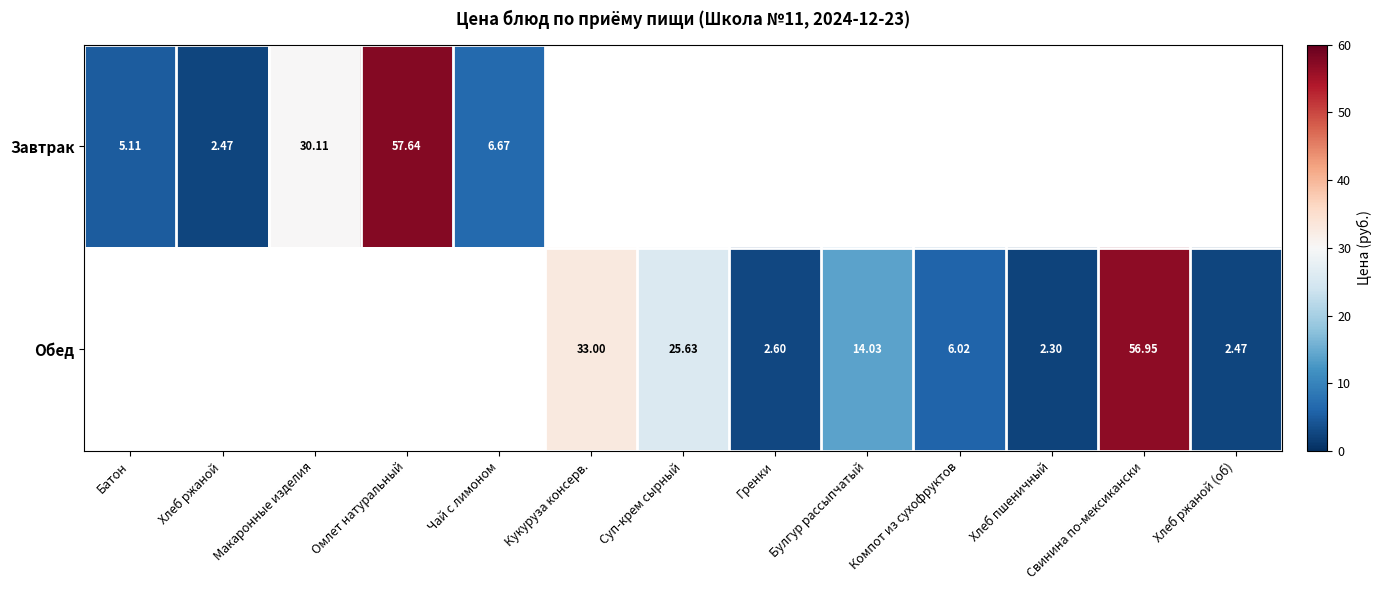

Which series changed the most between Хлеб ржаной and Омлет натуральный?

Завтрак